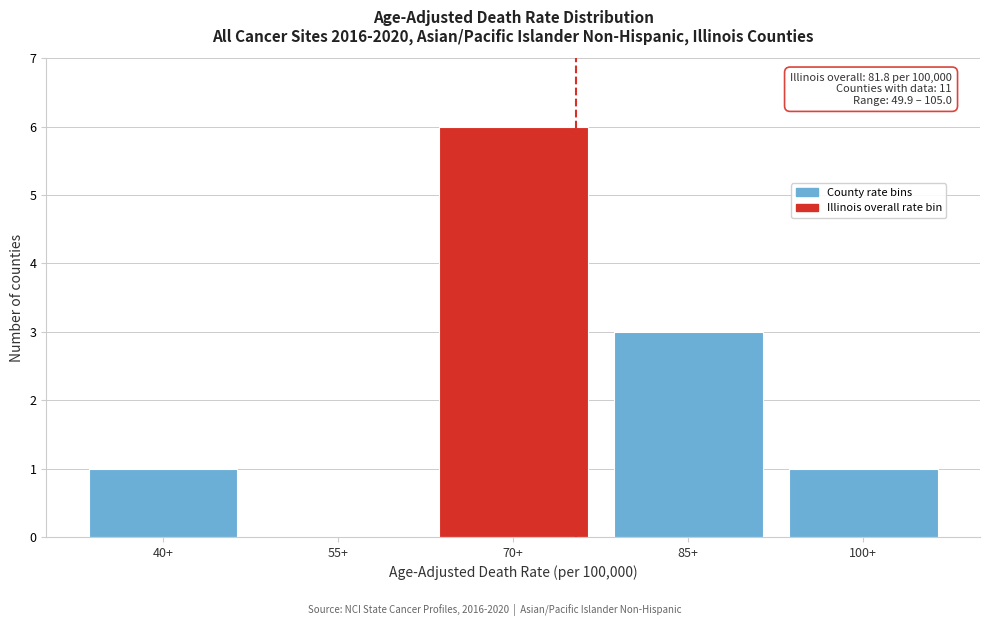

Reading left to right, list all the values displayed in this chart.

40+=1	55+=0	70+=6	85+=3	100+=1